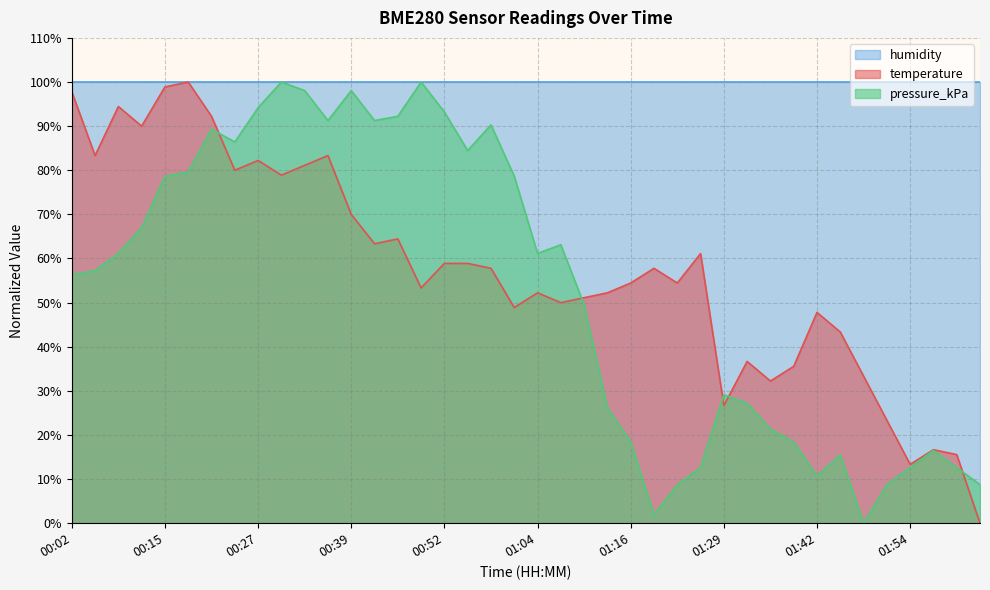

Which category has the highest value in the pressure_kPa series?

00:30